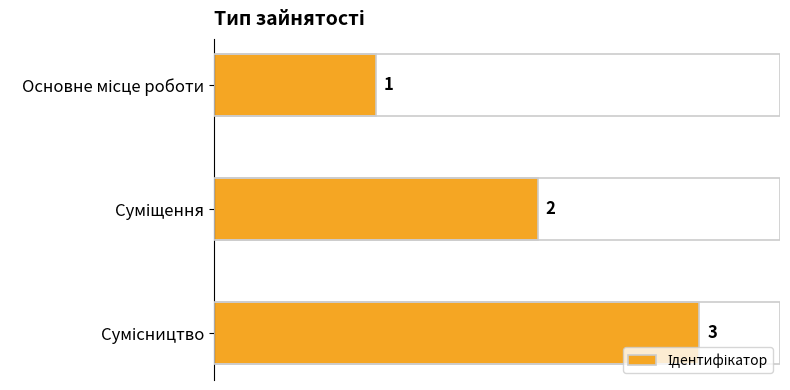

Does the chart contain stacked bars?

No